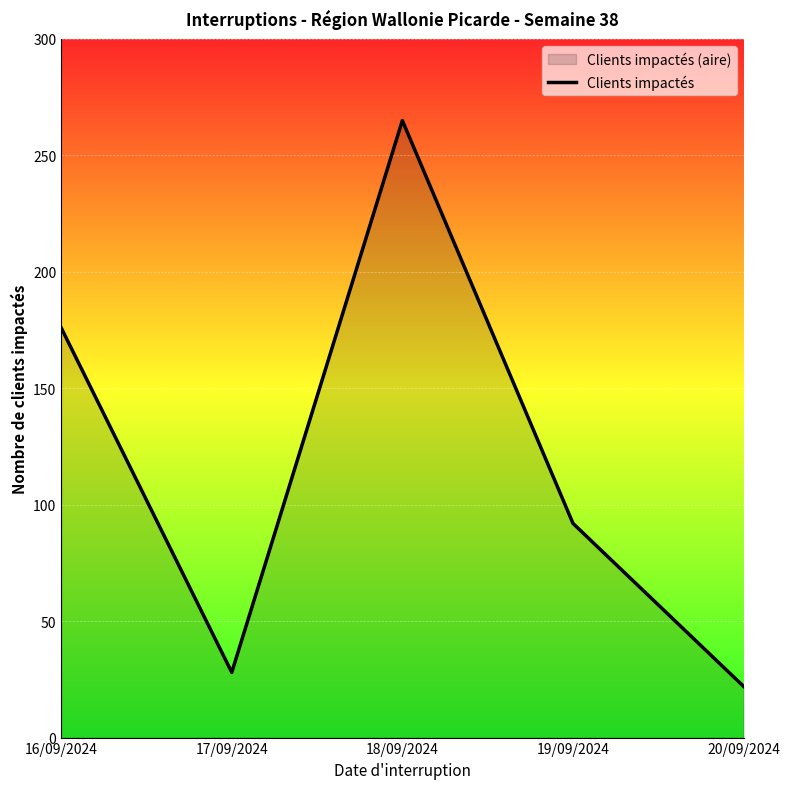

List the labels in order of value, largest first.

18/09/2024, 16/09/2024, 19/09/2024, 17/09/2024, 20/09/2024